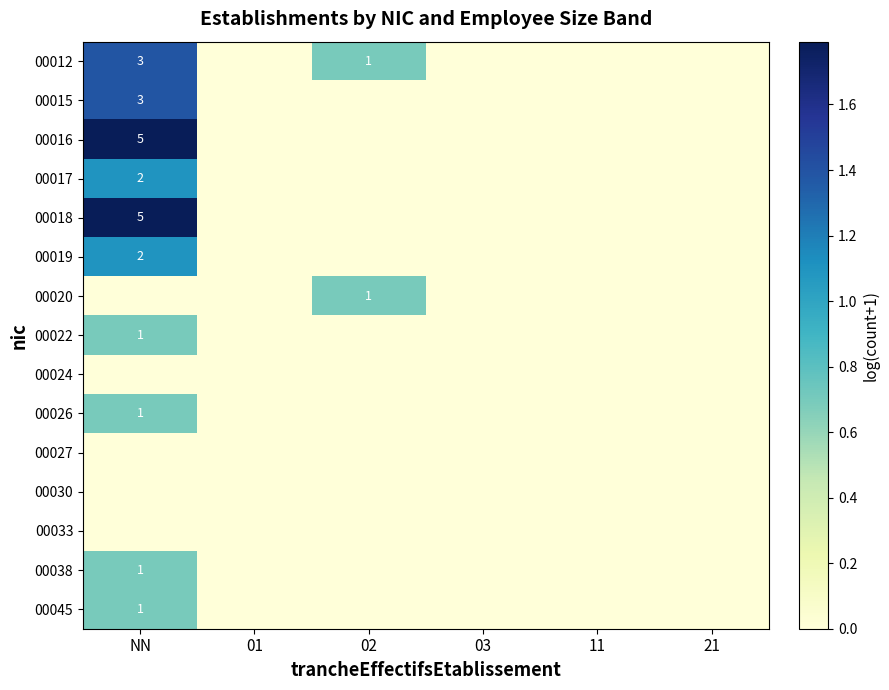

At which label is 00026 closest to 0?

01